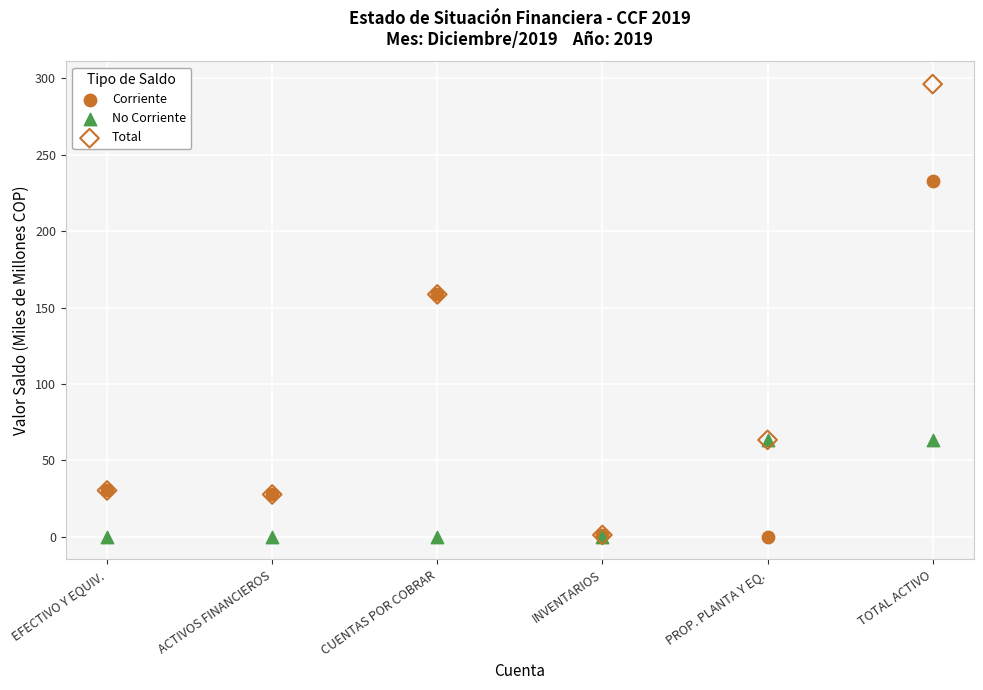

What are all the series names shown in the legend?

Corriente, No Corriente, Total